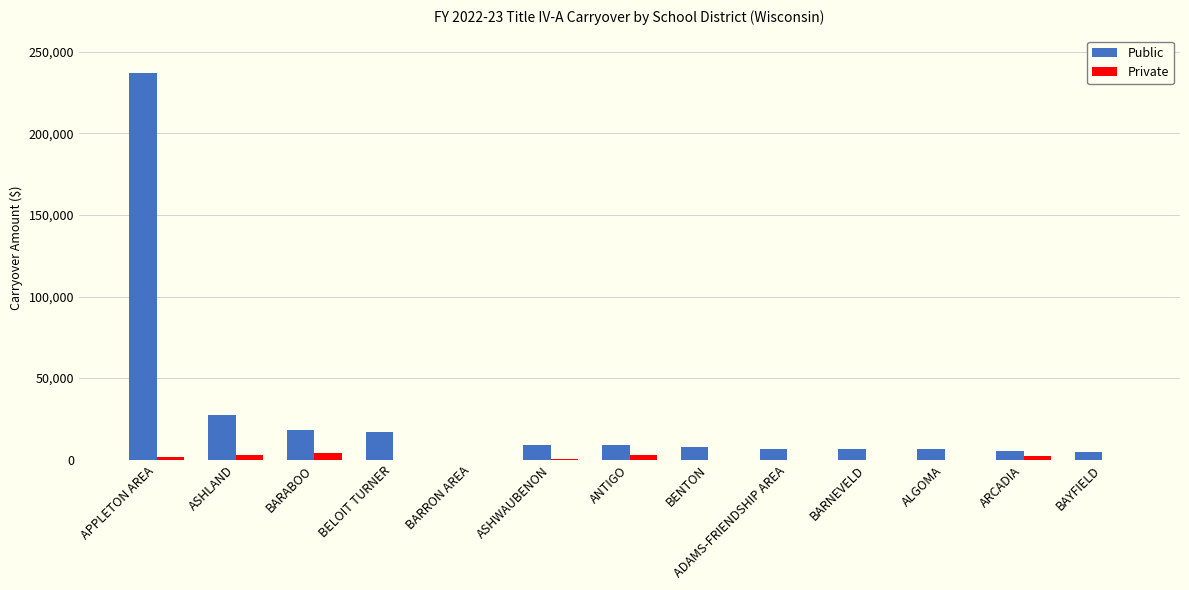

Are the bars horizontal?

No